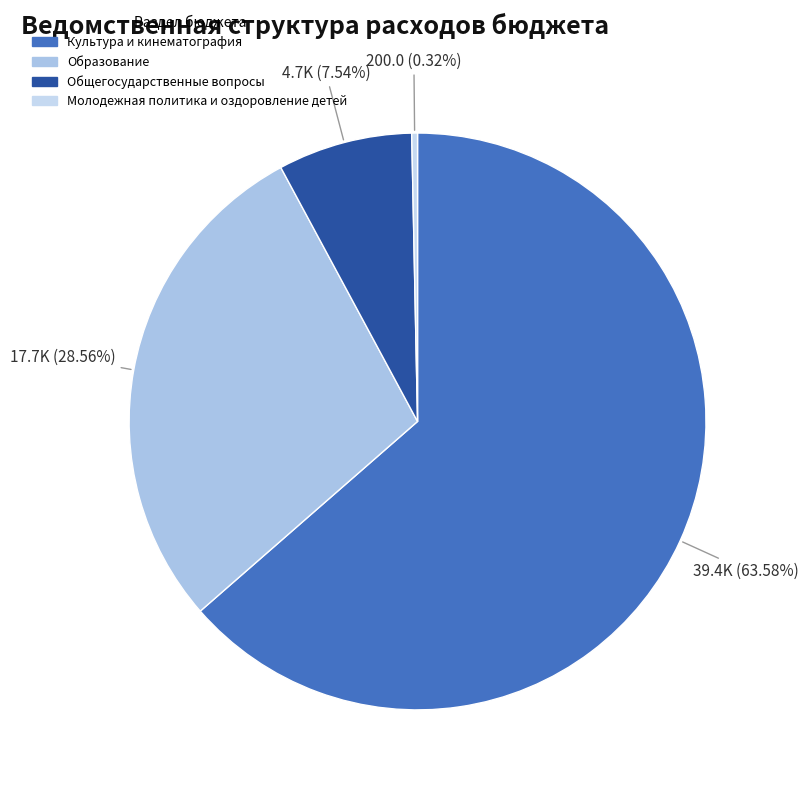

What is the largest slice in the pie chart?

Культура и кинематография